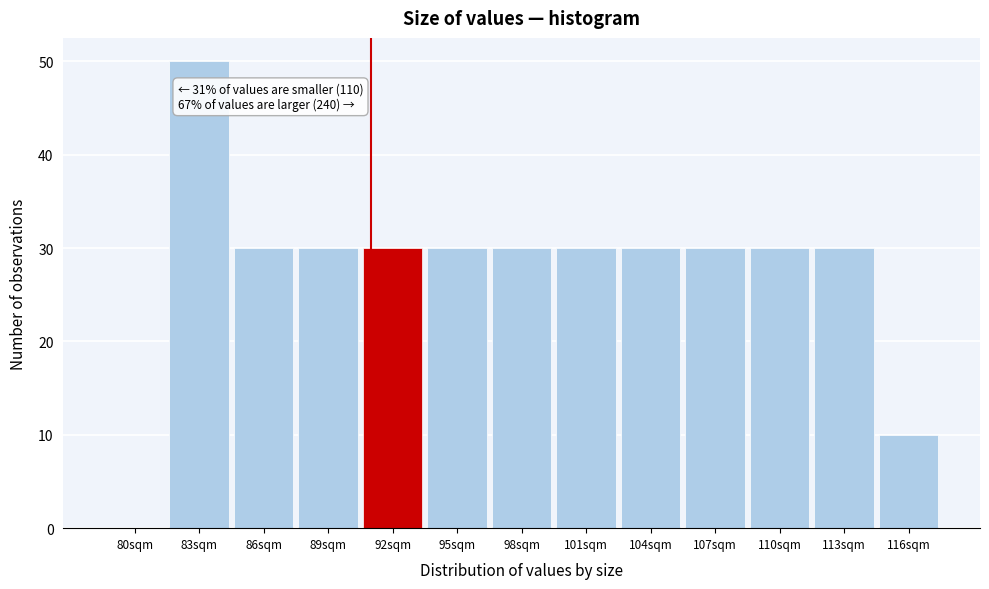

Which range on the x-axis has the tallest bar?

81.5 to 84.5